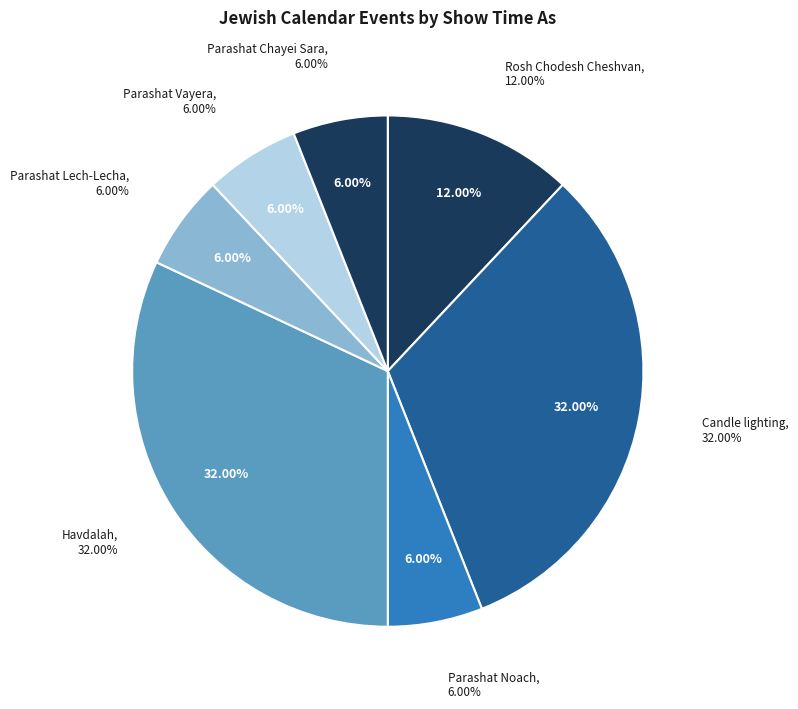

Does Rosh Chodesh Cheshvan (10/4) account for over 50% of the chart?

No